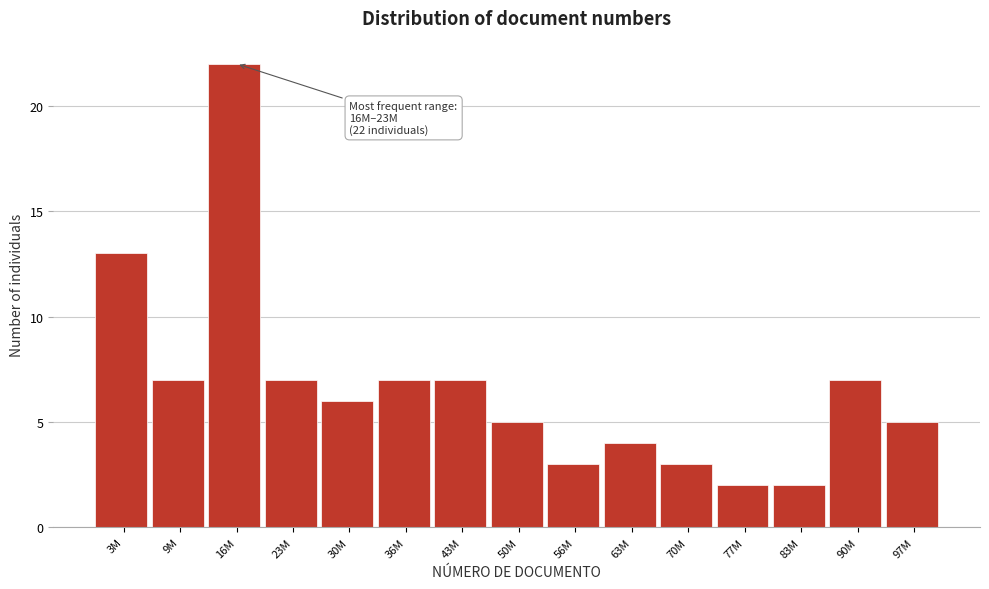

Reading left to right, what are all the values shown in this chart?

13	7	22	7	6	7	7	5	3	4	3	2	2	7	5